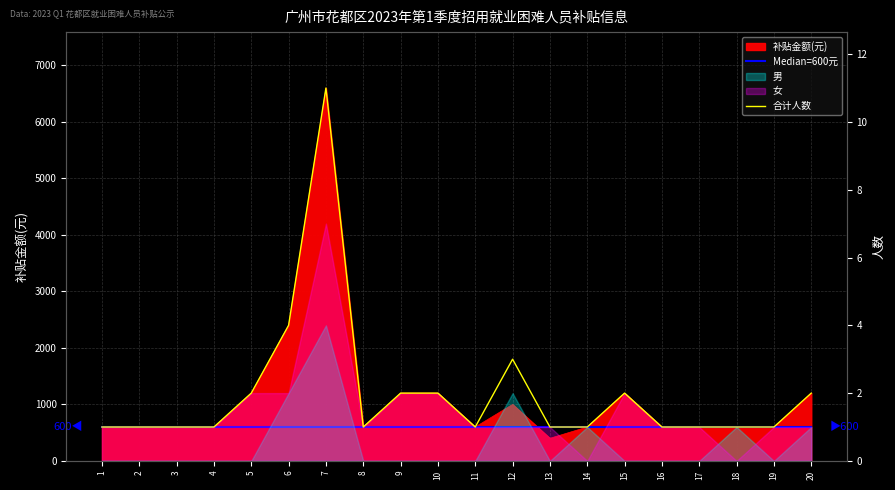

At which category does the chart reach its peak across all series?

1